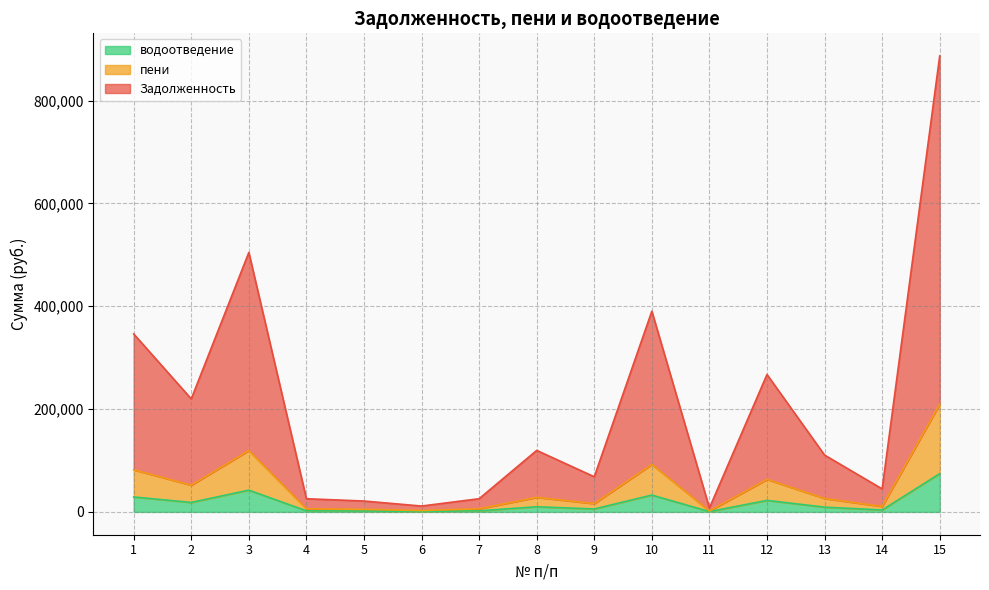

At which category is the sum across all series the highest?

15